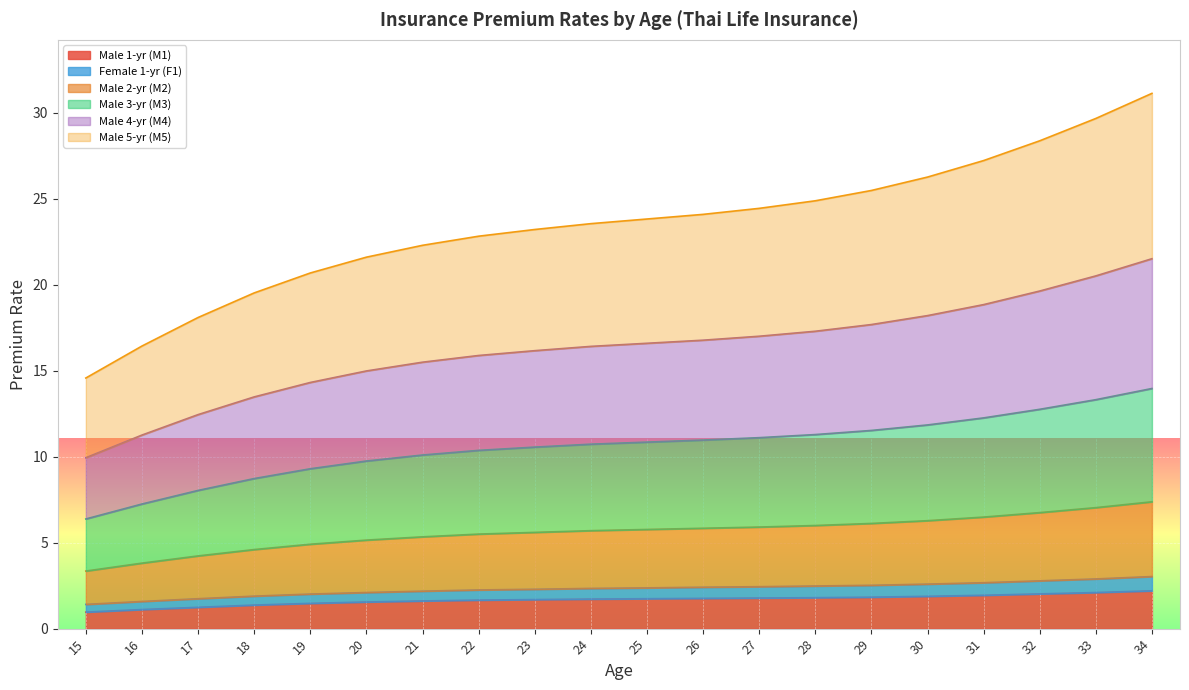

The Male 1-yr (M1) series shows 1.1 at 16. True or false?

True